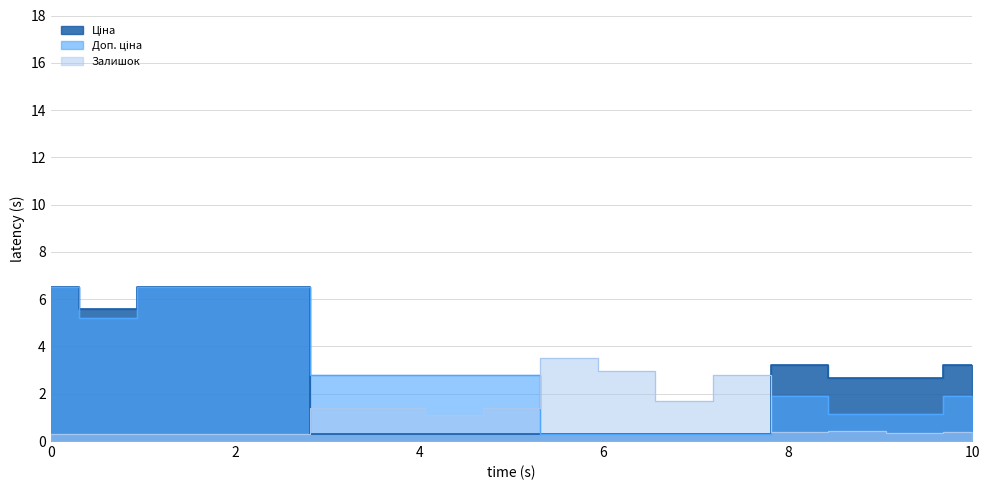

In Доп. ціна, how many points are lower than both neighbors (excluding endpoints)?

1